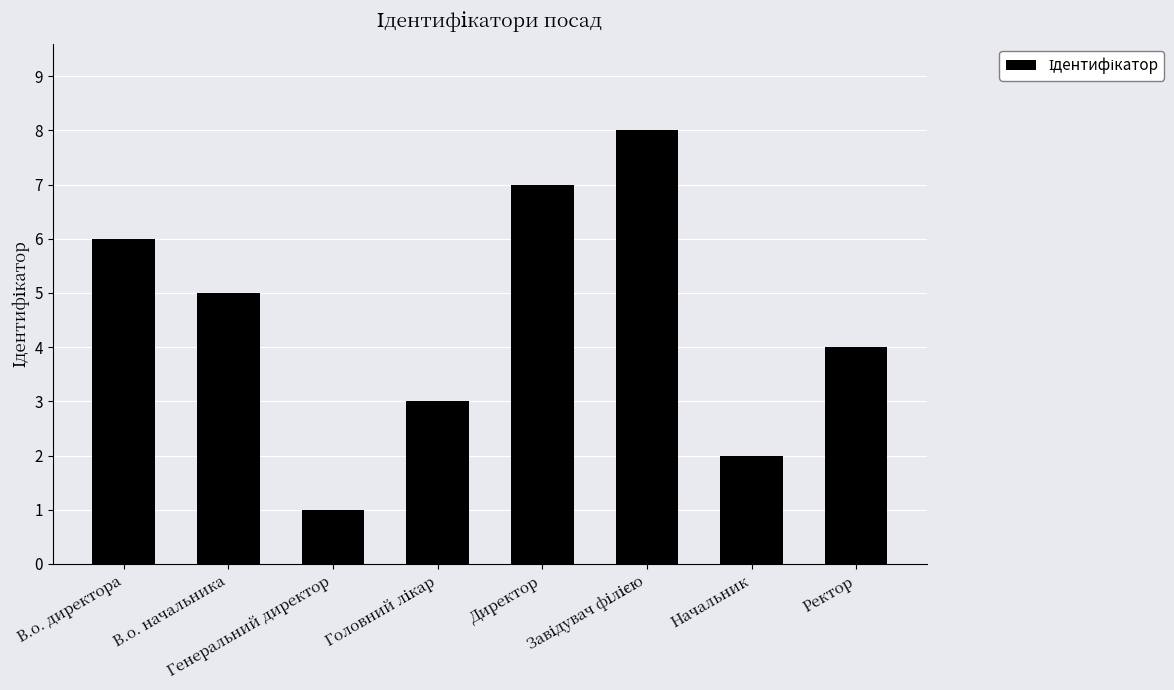

The chart shows a value of 3 at Начальник. True or false?

False